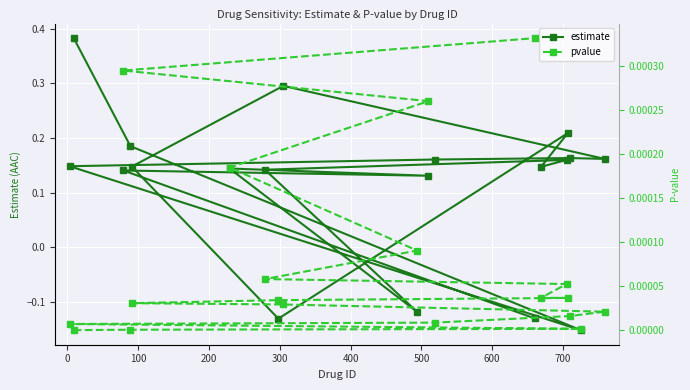

Count the estimate values in the range 0 to 1.

15